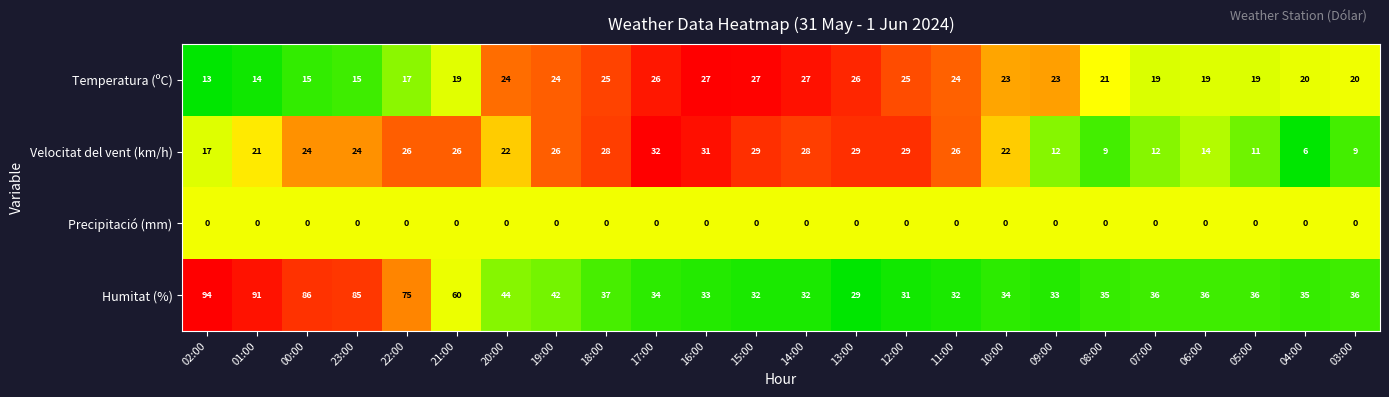

What is the difference between the maximum and second lowest values in the Humitat (%) series?

63